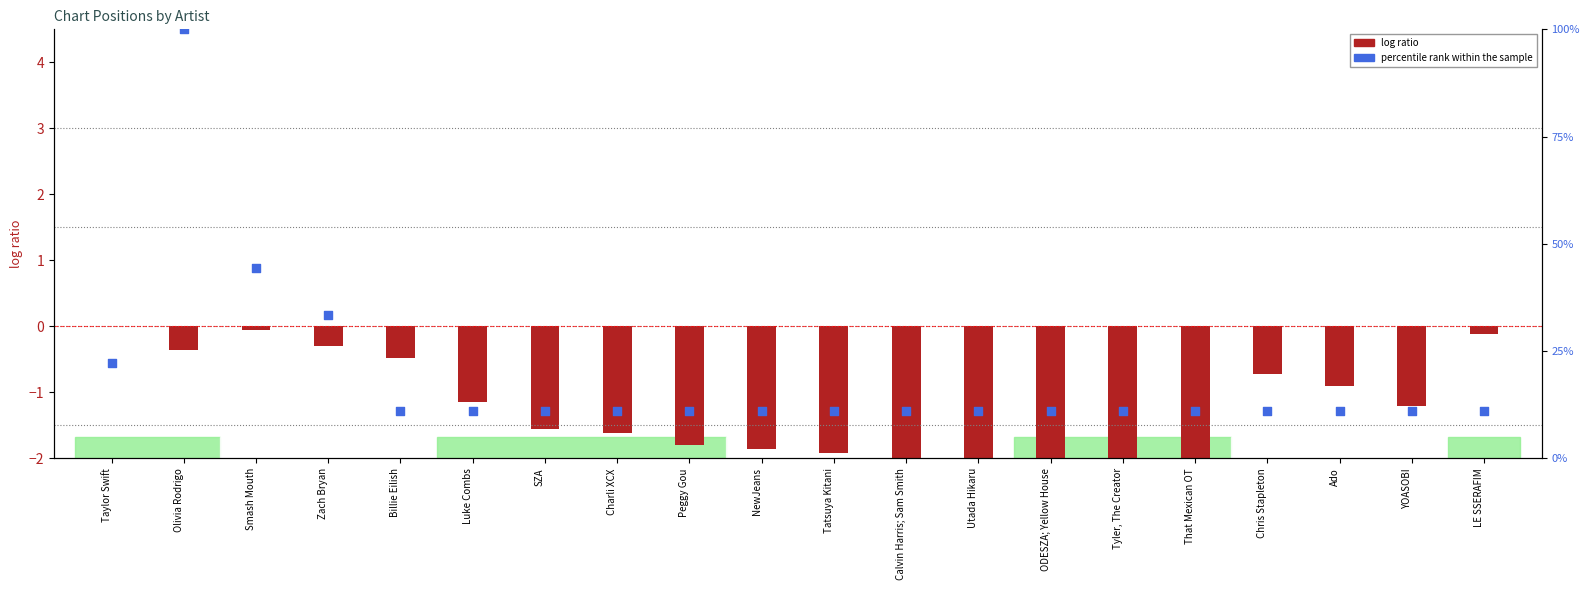

Which series has the largest total across all categories?

percentile rank within the sample